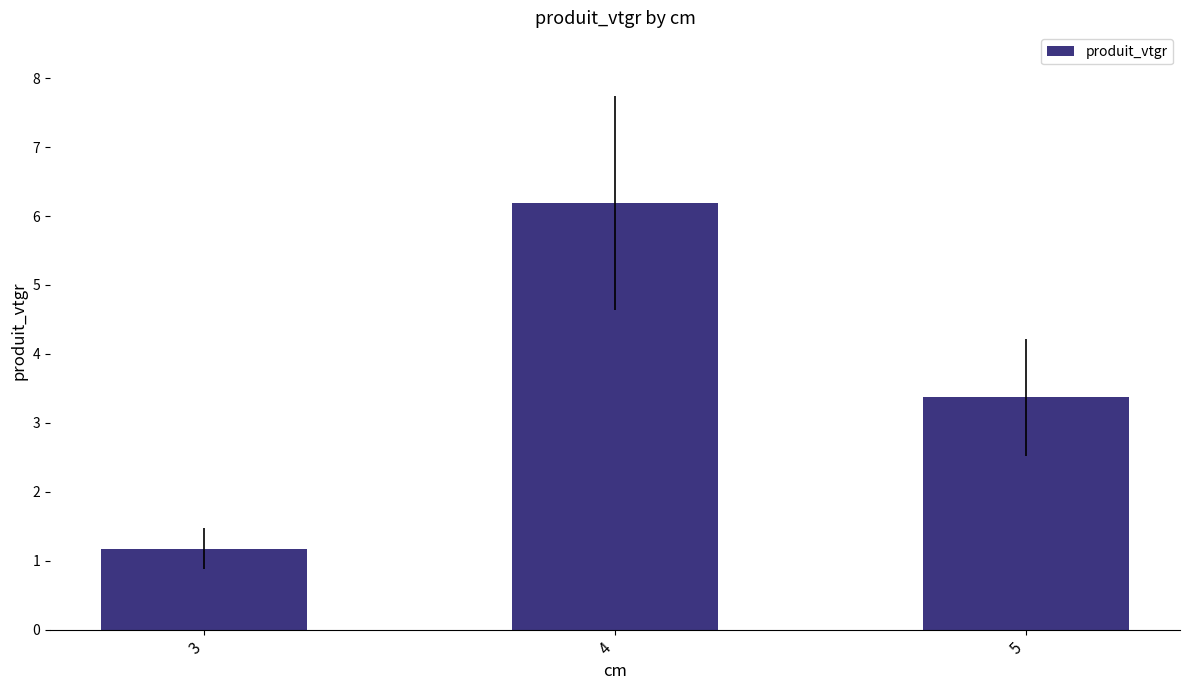

How many values exceed 3?

2